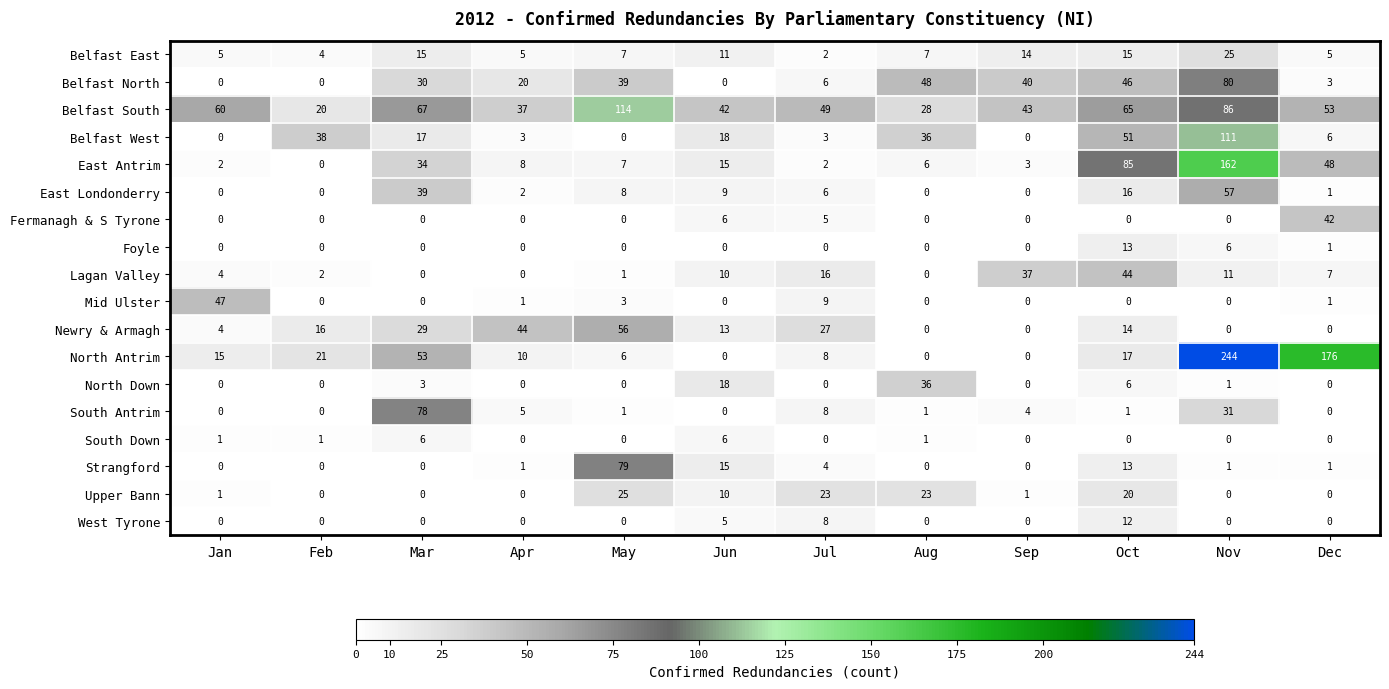

Which series has the widest spread of values?

North Antrim